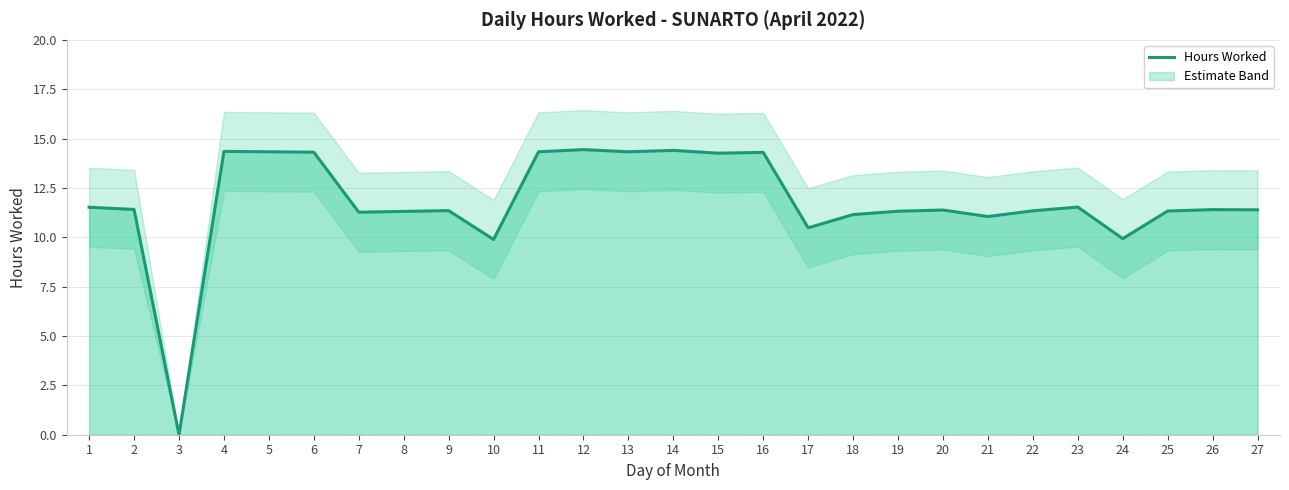

Between 9 and 4, which is larger?

4